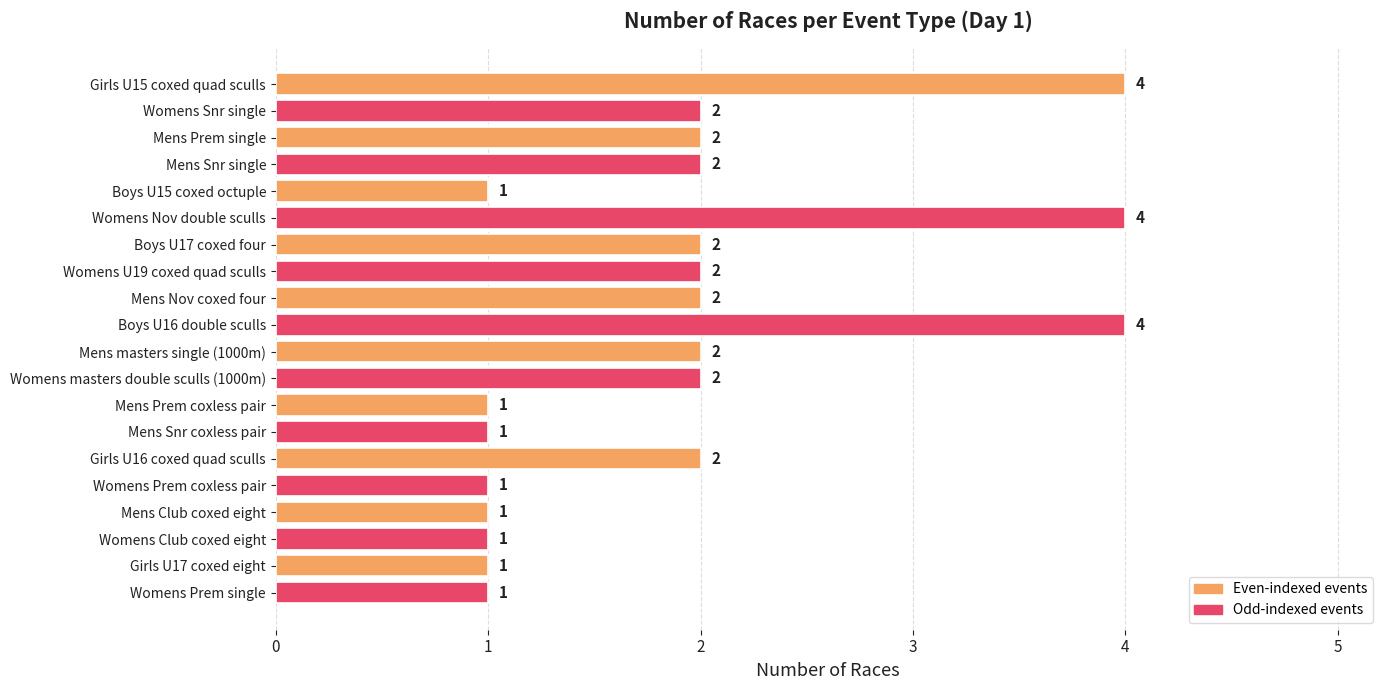

What is the ratio of the value at Mens Prem coxless pair to the value at Mens Snr single?

0.5